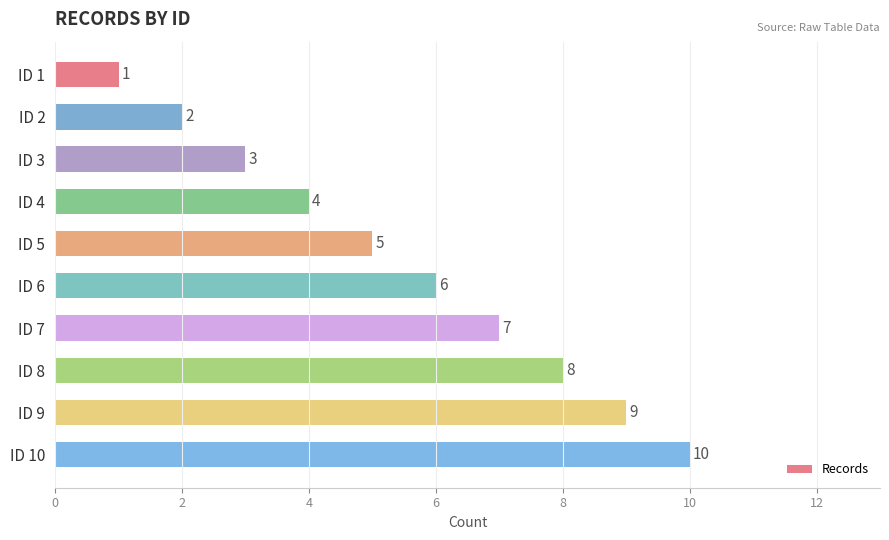

What is the smallest value displayed?

1